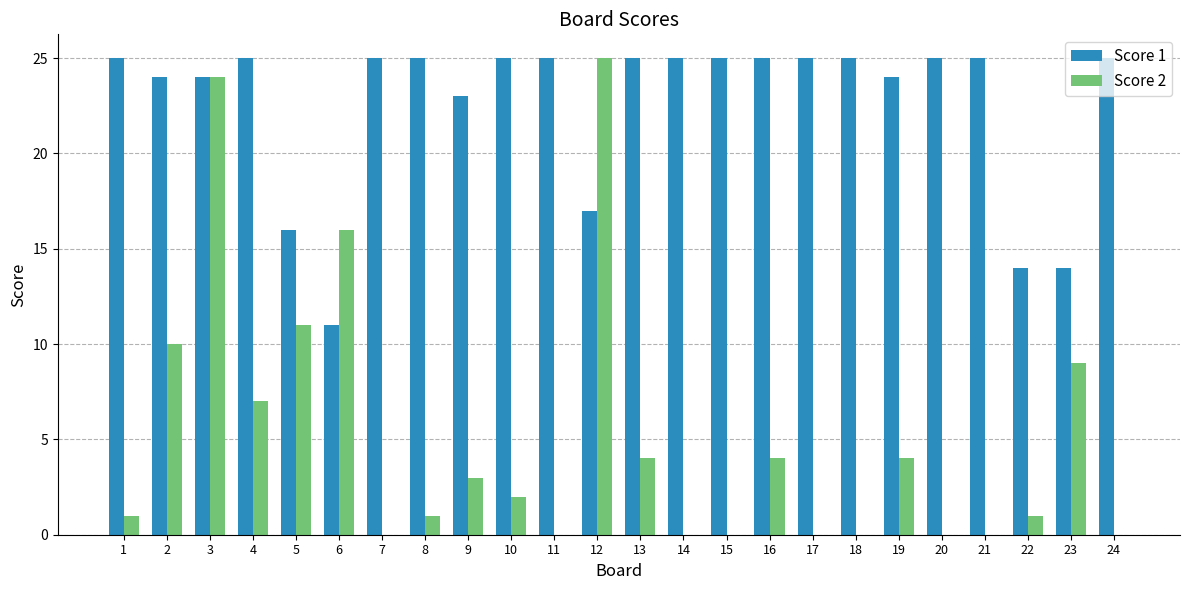

Which series has the largest total across all categories?

Score 1